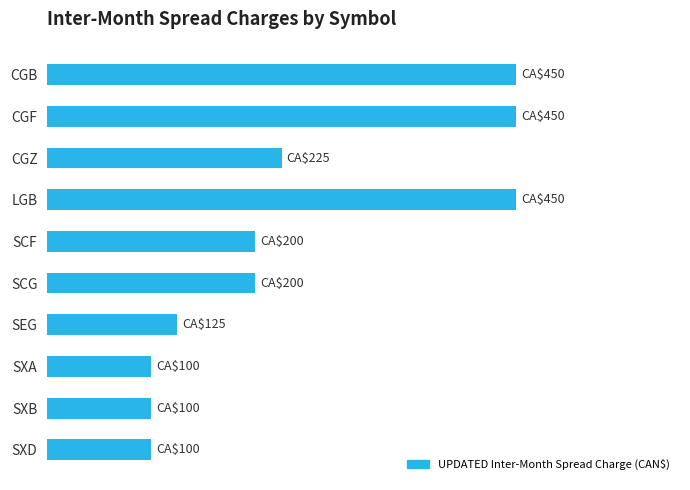

What is the sum of all values?

2400